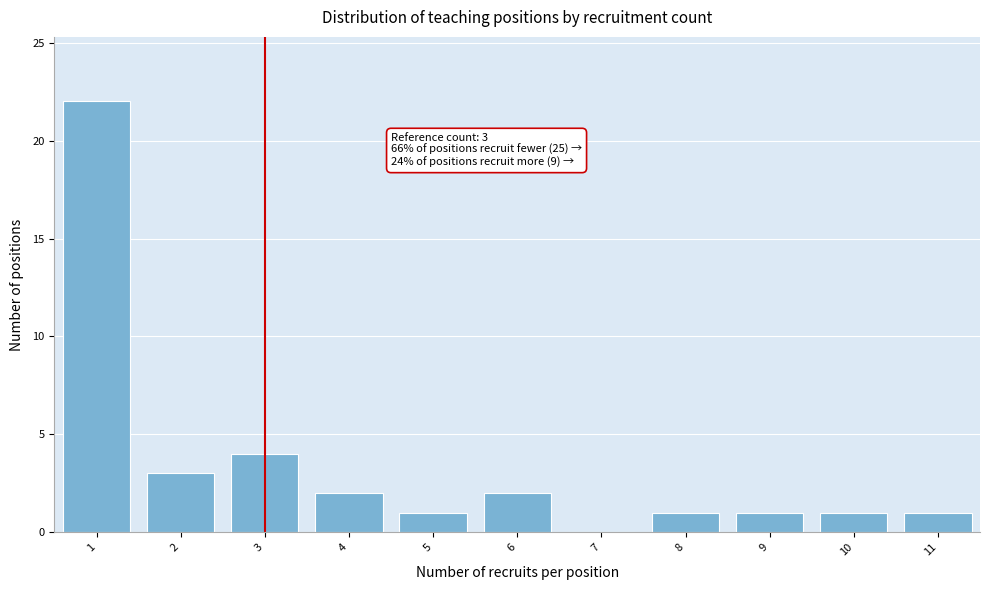

Which range on the x-axis has the tallest bar?

0.5 to 1.5